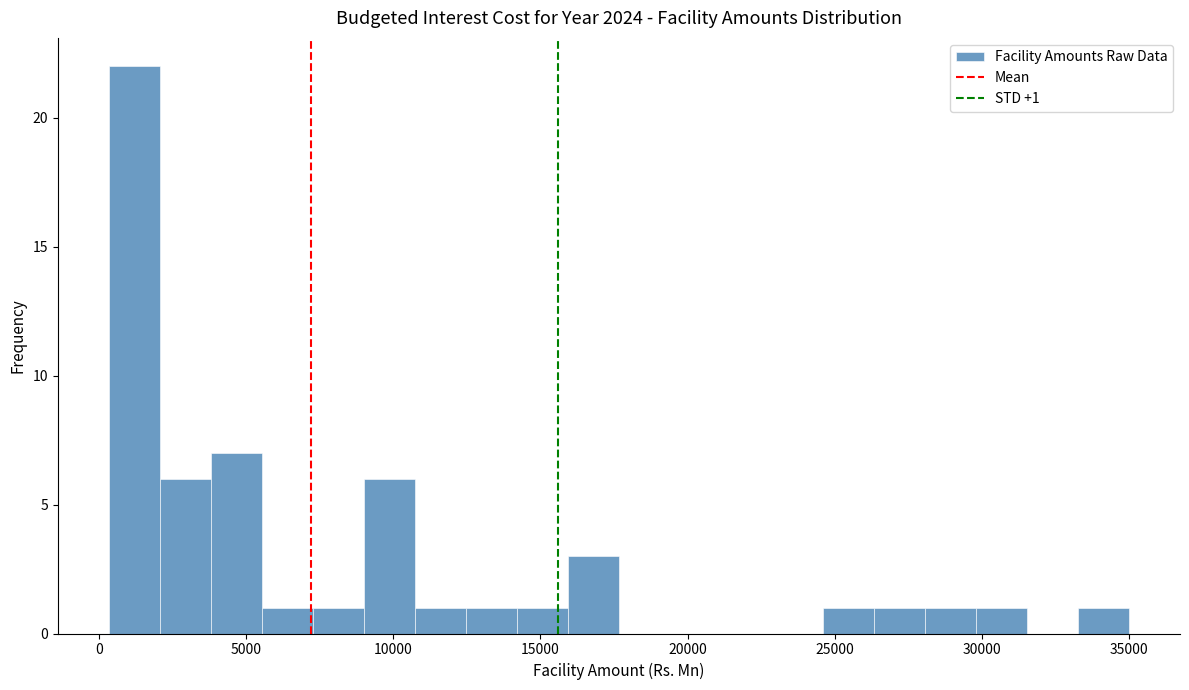

Around what value on the x-axis is the tallest bar? Give the approximate position of its centre, as read against the axis.

1000